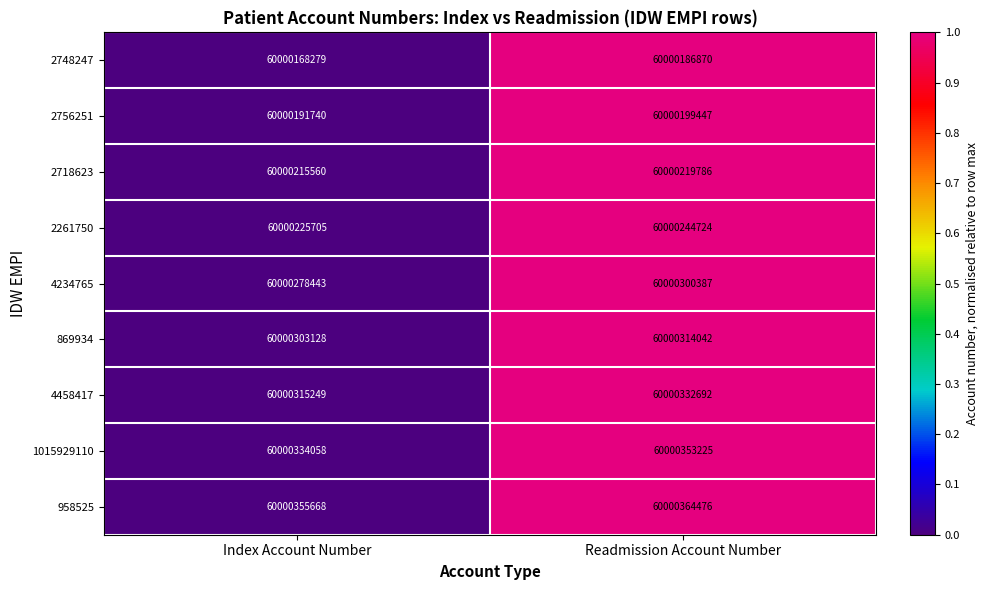

Is it true that 2748247 equals 60000168279 at Index Account Number?

True